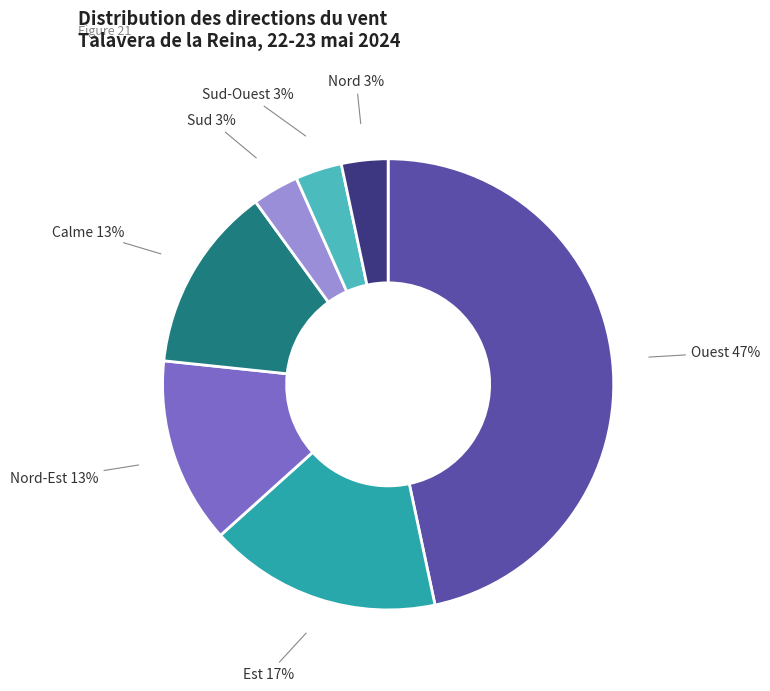

Is there a majority slice in this chart?

No